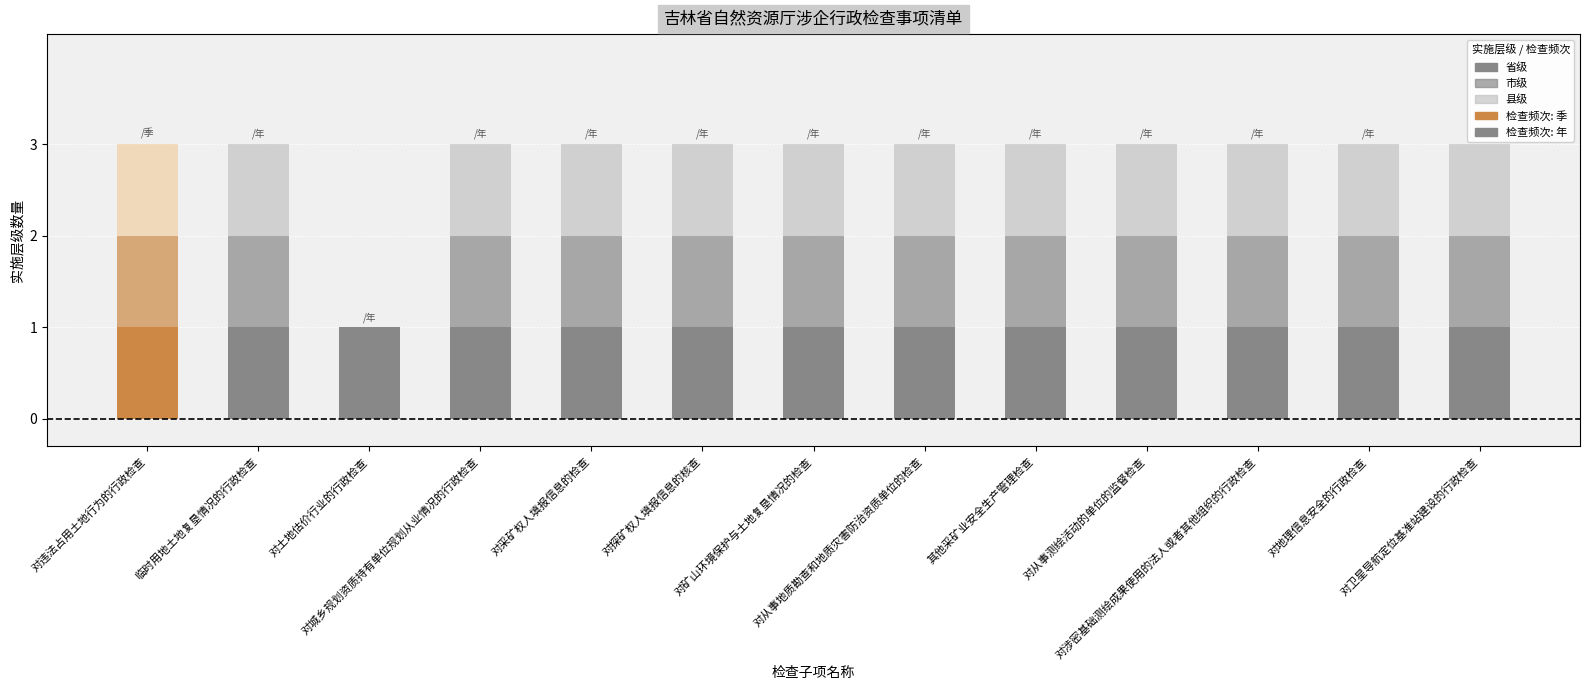

At which category is the sum across all series the highest?

对违法占用土地行为的行政检查